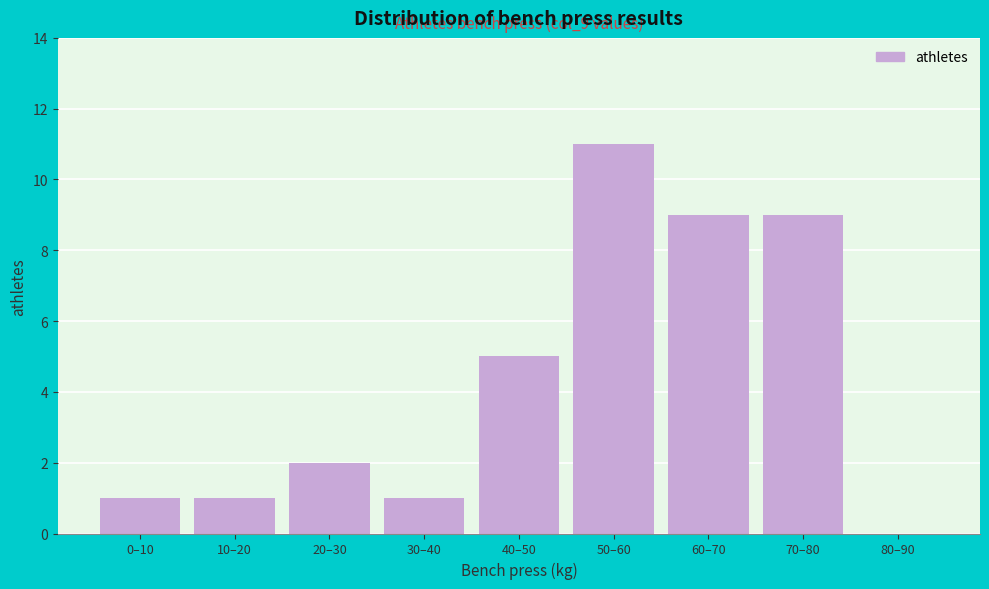

Reading left to right, what are all the values shown in this chart?

0–10=1	10–20=1	20–30=2	30–40=1	40–50=5	50–60=11	60–70=9	70–80=9	80–90=0